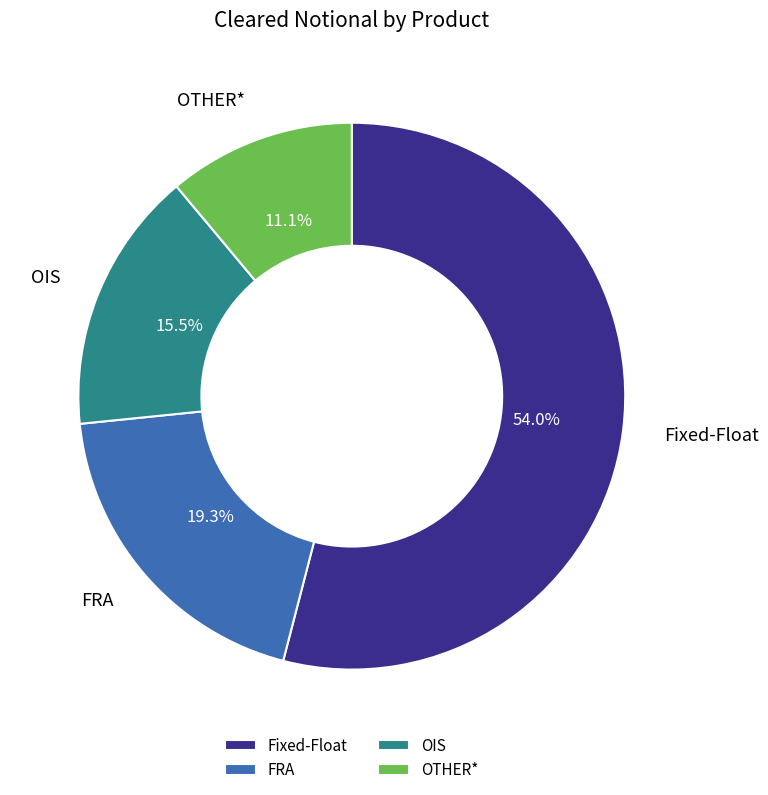

The Fixed-Float slice represents 54% of the pie. True or false?

True